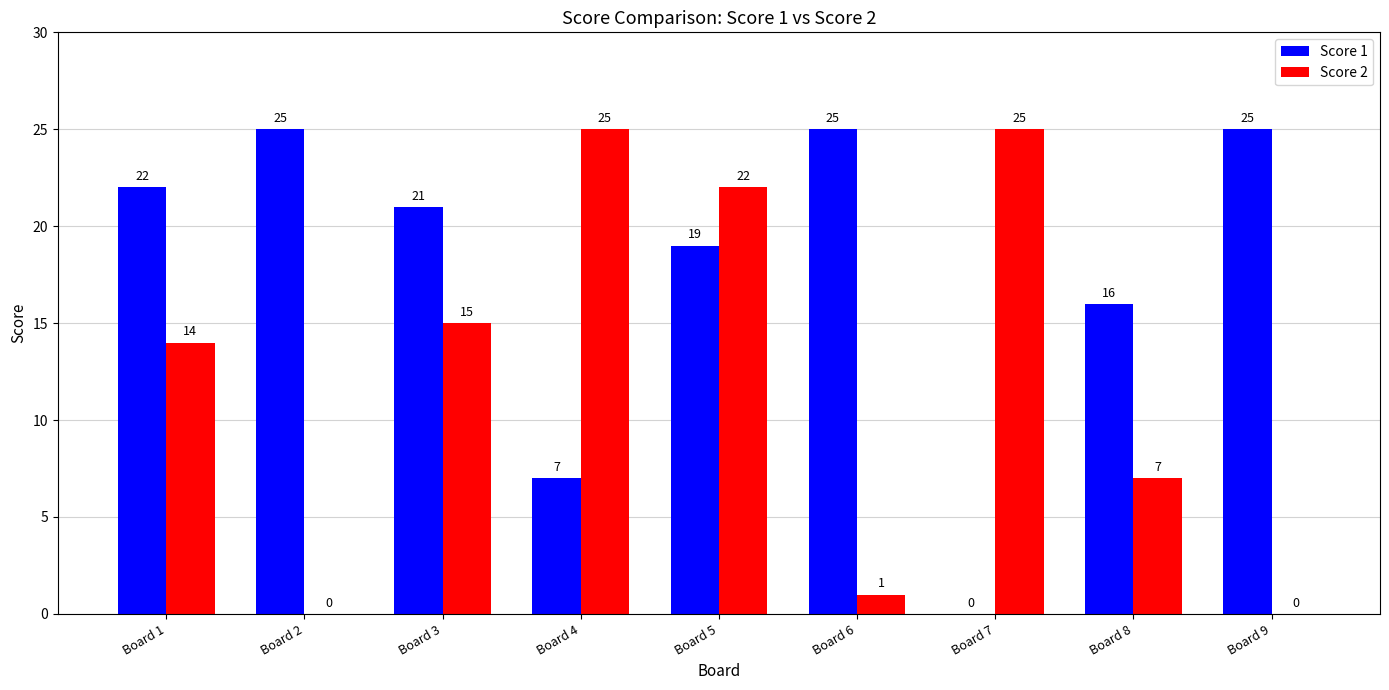

True or false: Score 1 has a value of 21 at Board 3.

True